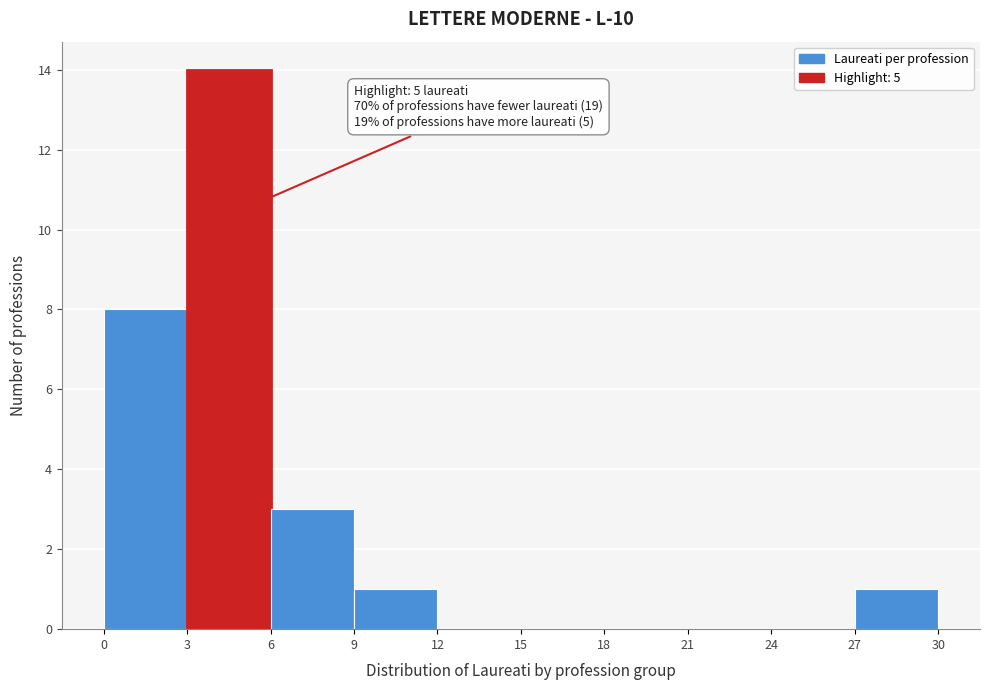

Over which range of the x-axis is the bar tallest?

3 to 6